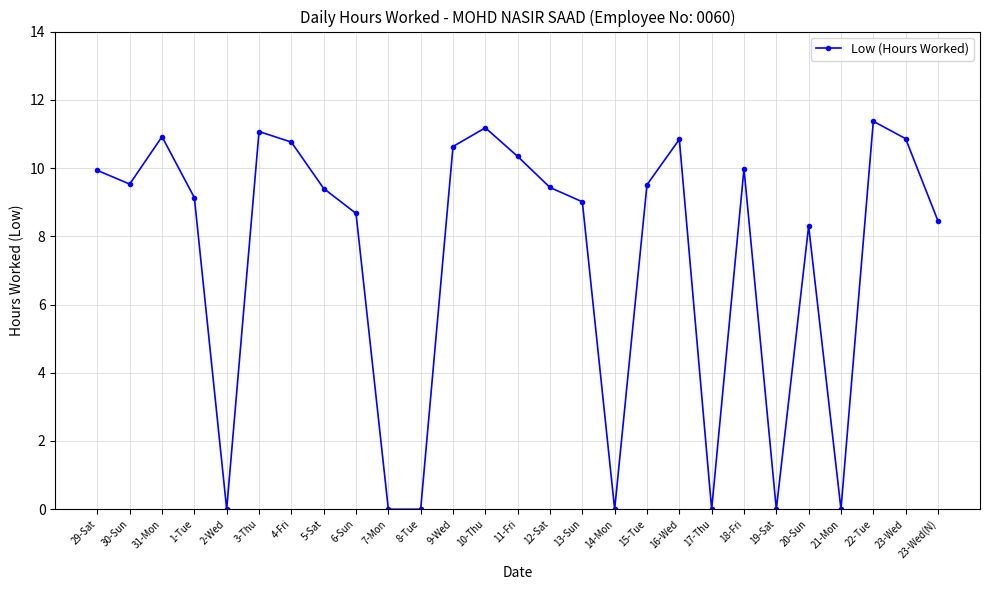

Approximately how many times larger is the value at 23-Wed(N) compared to 13-Sun?

0.9